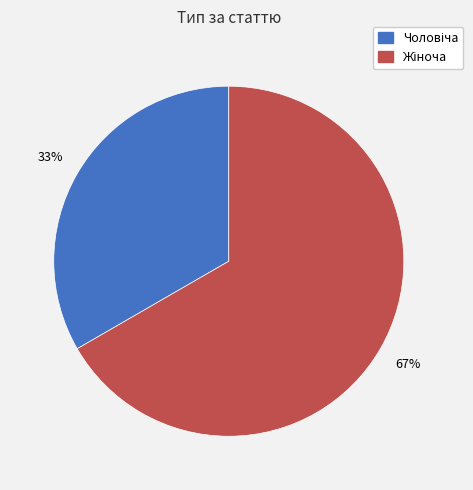

To the nearest percent, what is the average slice percentage?

50%